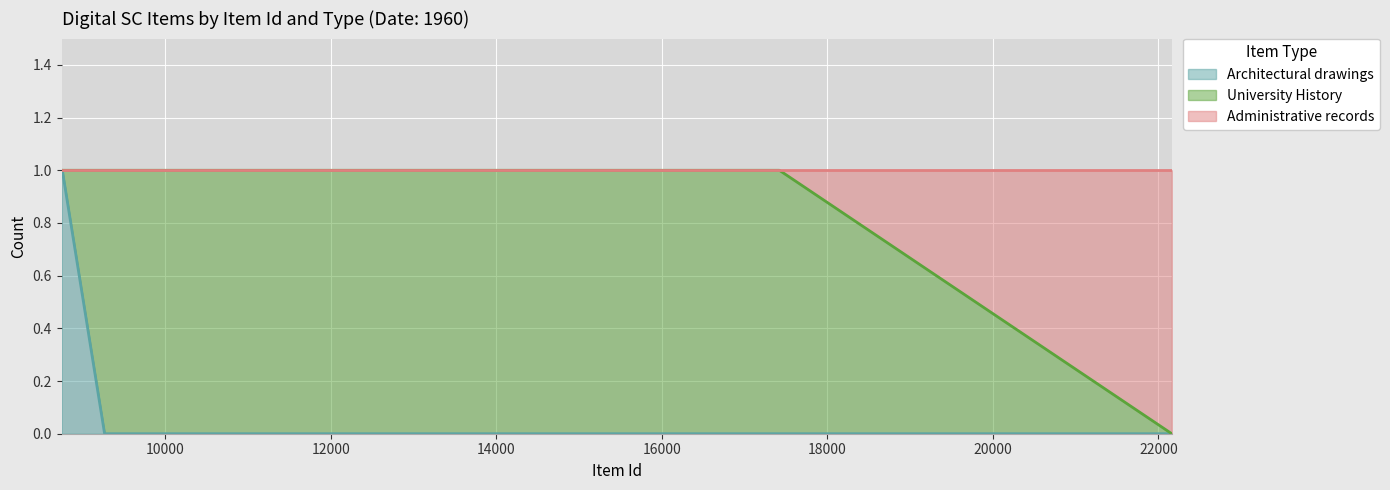

Which category has the lowest value across all series?

9265